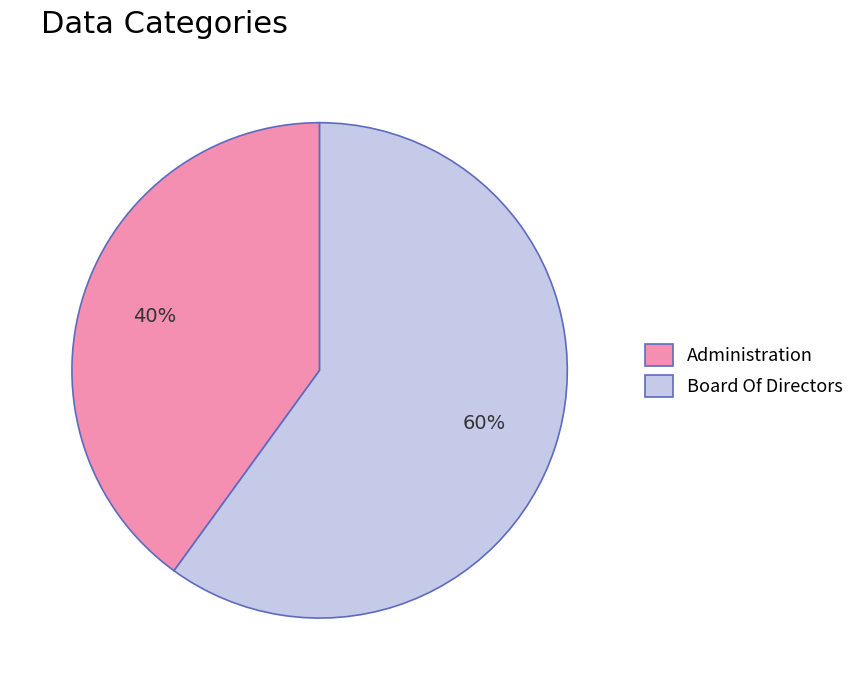

What is the majority slice?

Board Of Directors